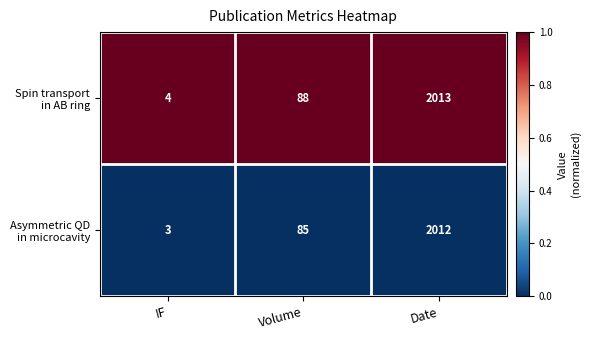

What is the total value across all series at Volume?

173